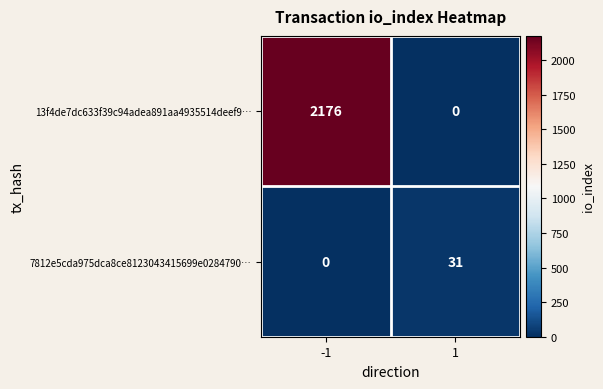

Is it true that 13f4de7dc633f39c94adea891aa4935514deef9… equals 613 at -1?

False